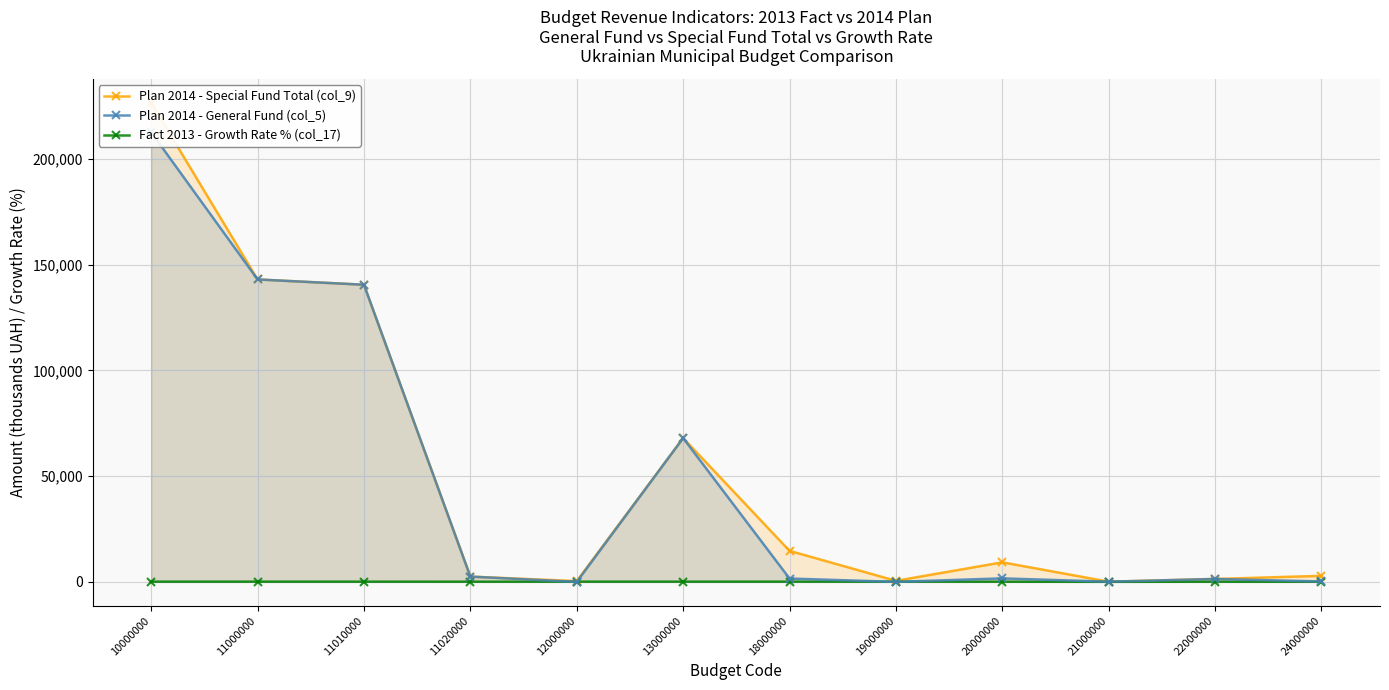

How many lines are shown in the chart?

3